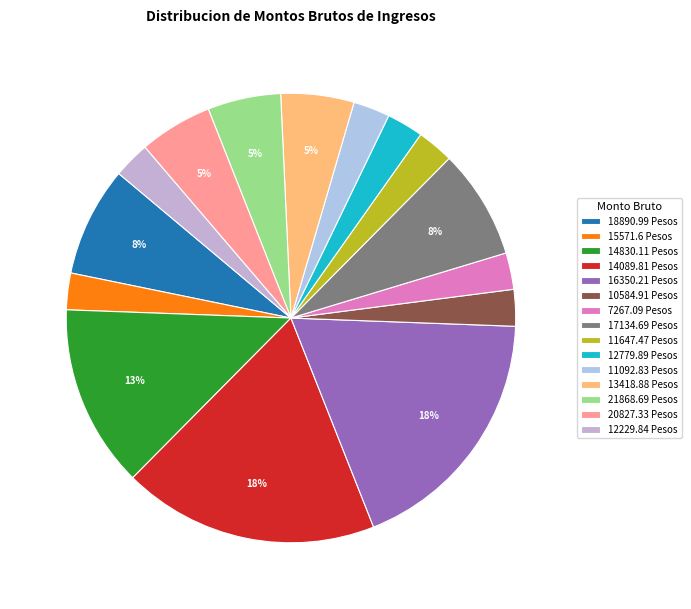

What is the smallest slice in the pie chart?

15571.6